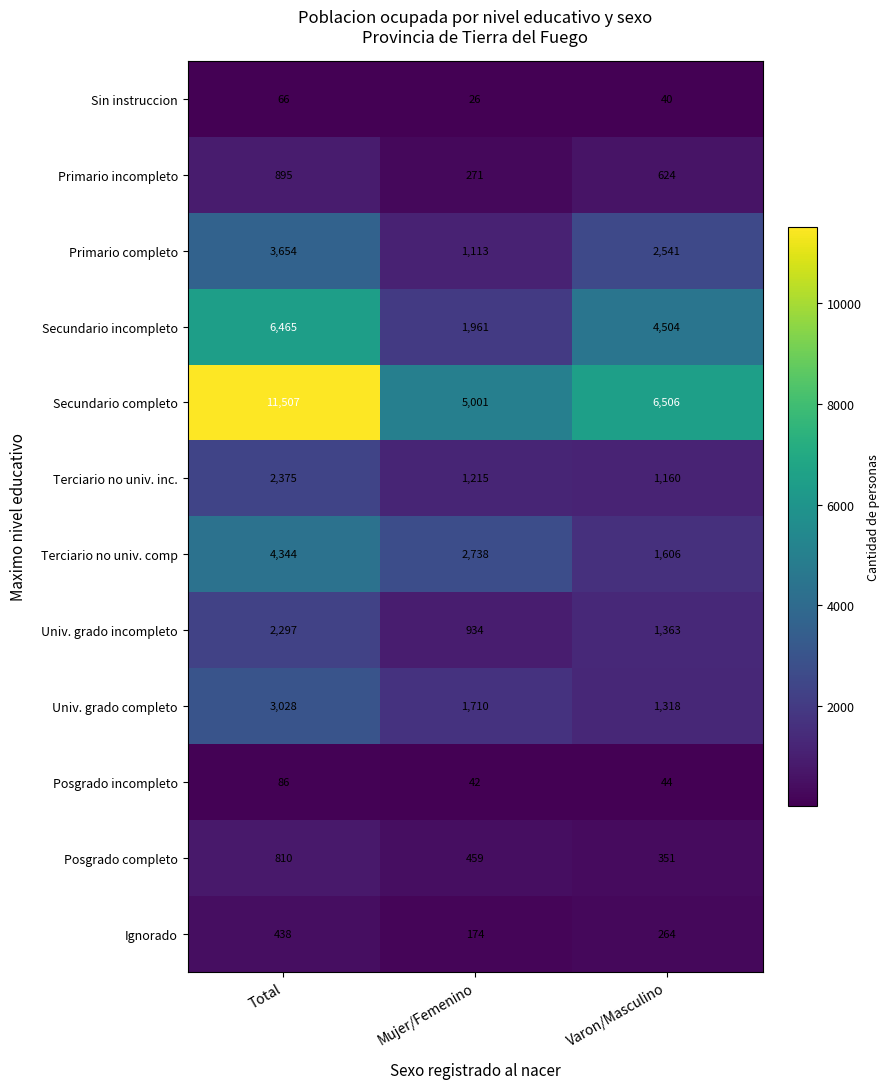

At which label does Univ. grado completo first exceed 1710?

Total